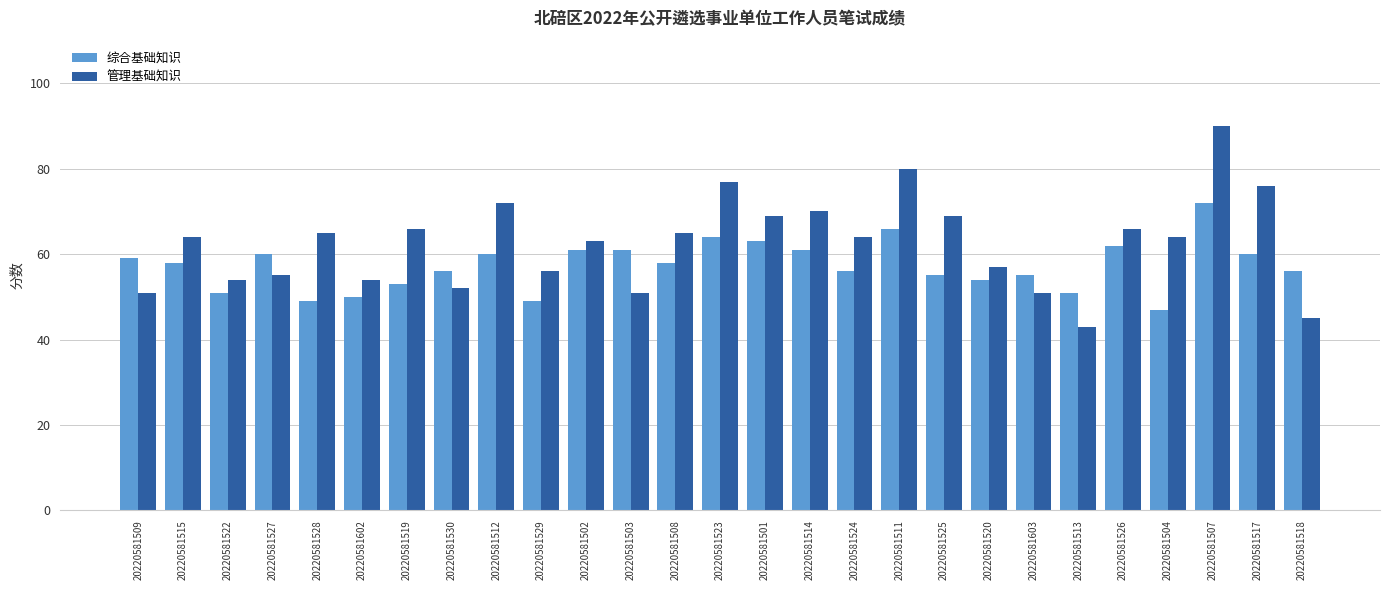

Rank the series at 20220581504 from lowest to highest value.

综合基础知识, 管理基础知识